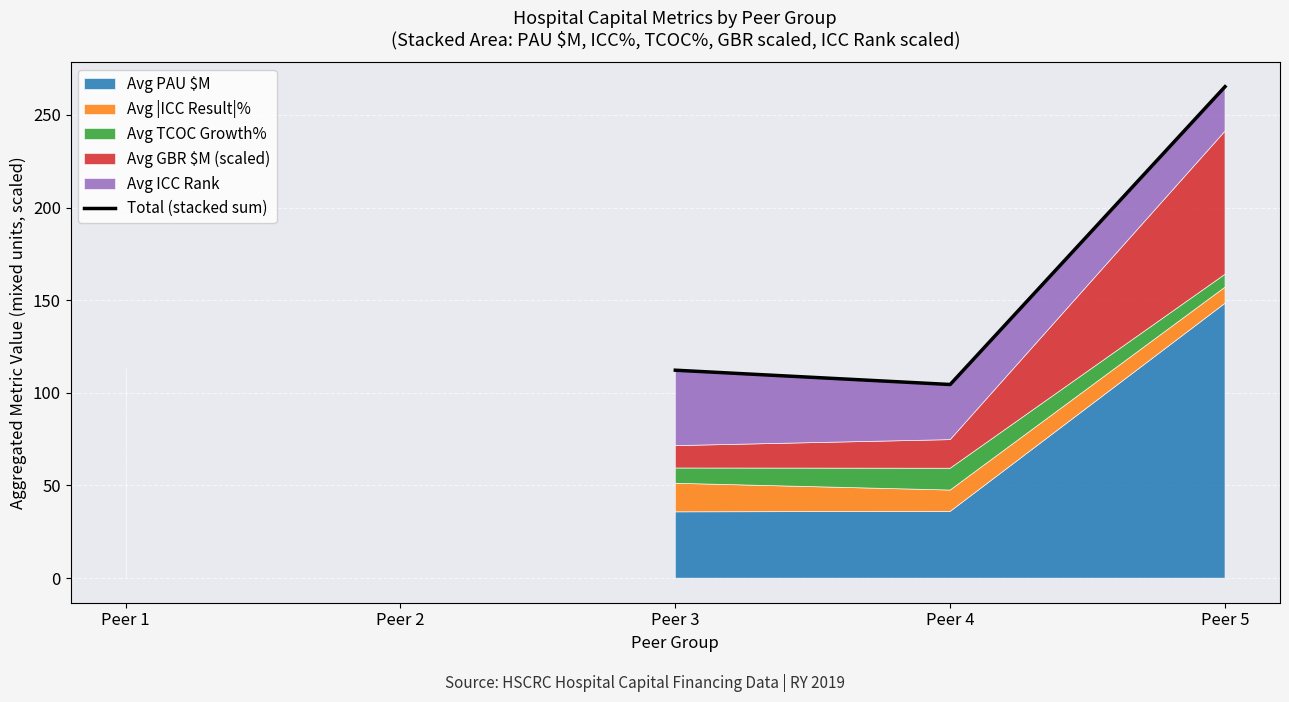

True or false: the data has more than 2 interior local peaks.

False